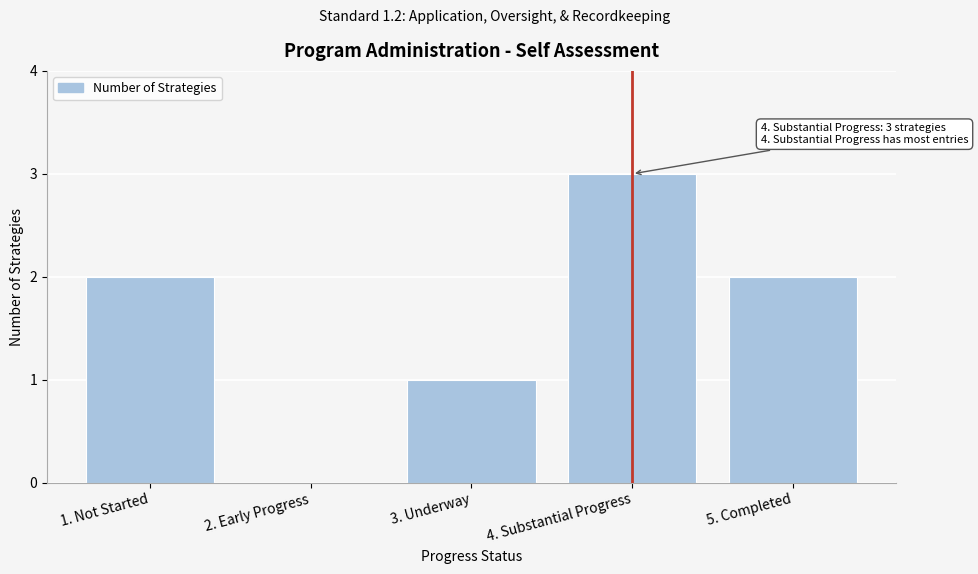

Reading right to left, list all the values displayed in this chart.

5. Completed=2	4. Substantial Progress=3	3. Underway=1	2. Early Progress=0	1. Not Started=2